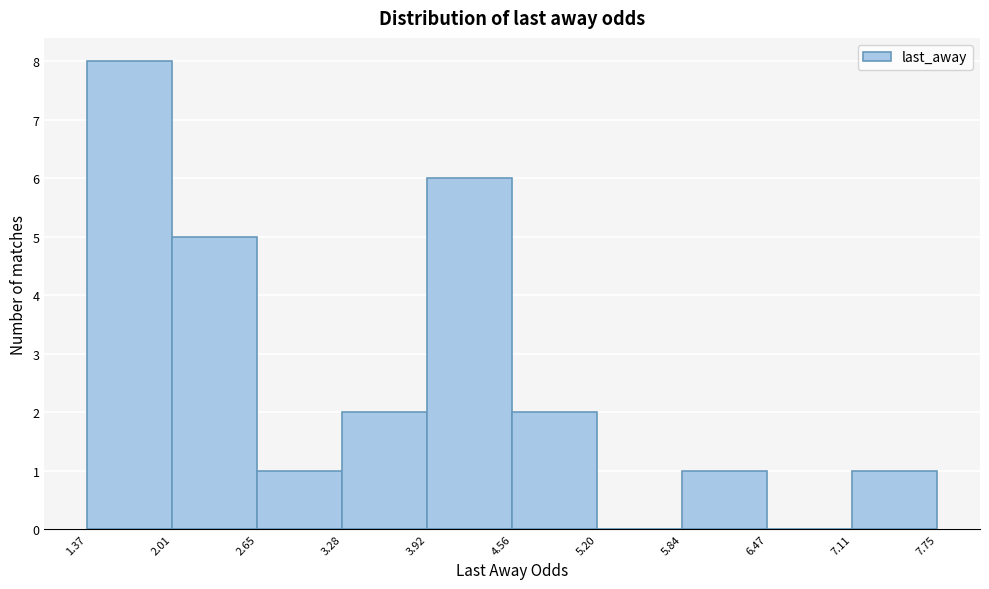

Which range on the x-axis has the tallest bar?

1.37 to 2.01